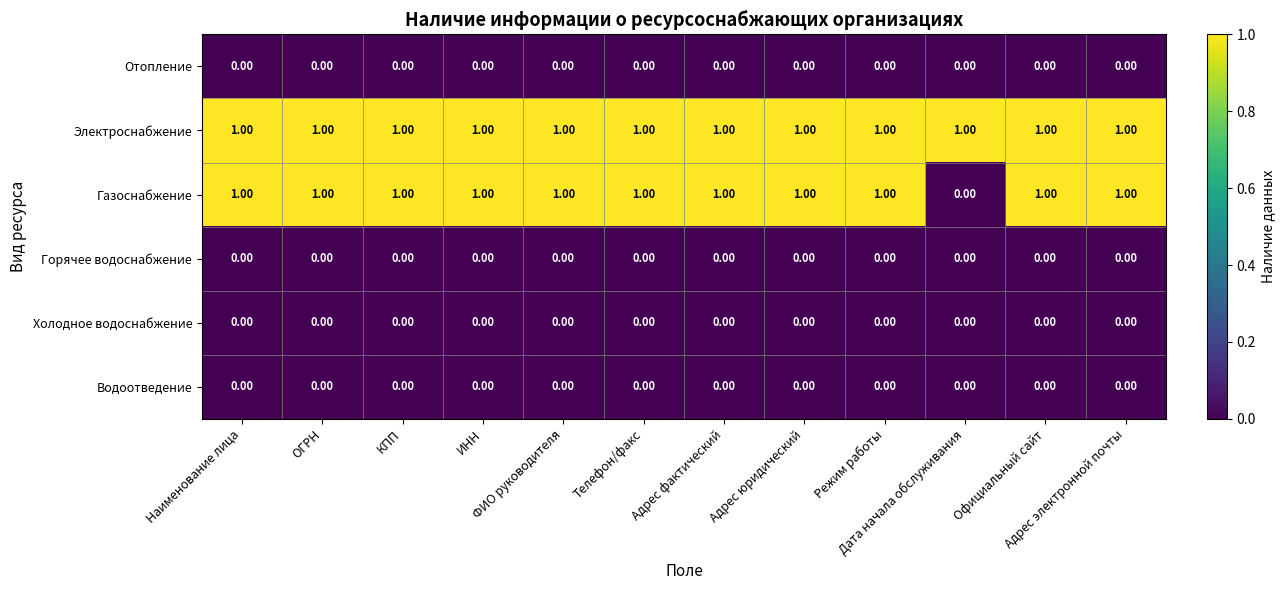

Which series has the largest total across all categories?

Электроснабжение